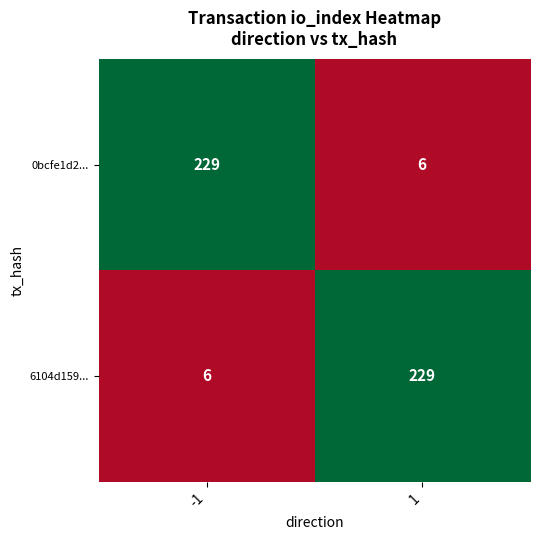

Is it true that 0bcfe1d2... equals 6 at 1?

True